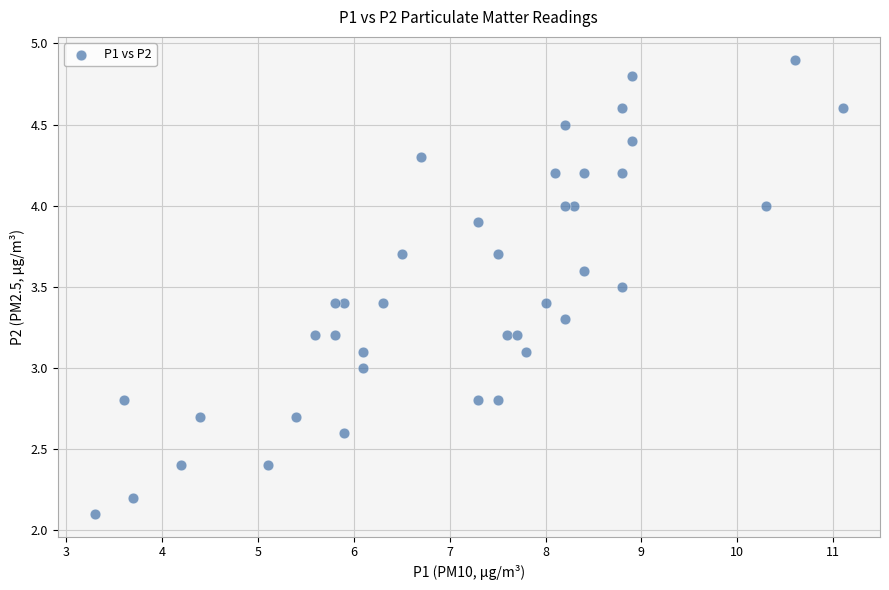

What is the range of Y values (max minus min)?

2.8